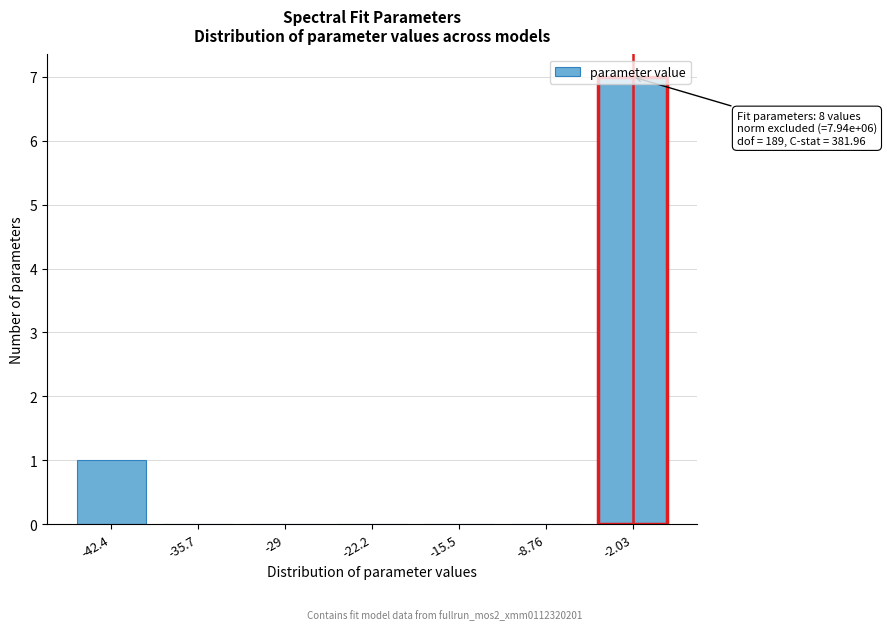

What is the change in value from -15.5 to -2.03?

+7